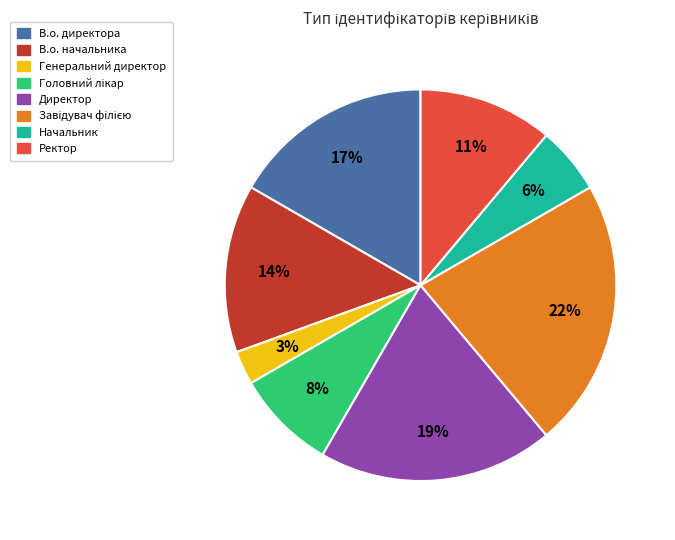

Is there a majority slice in this chart?

No